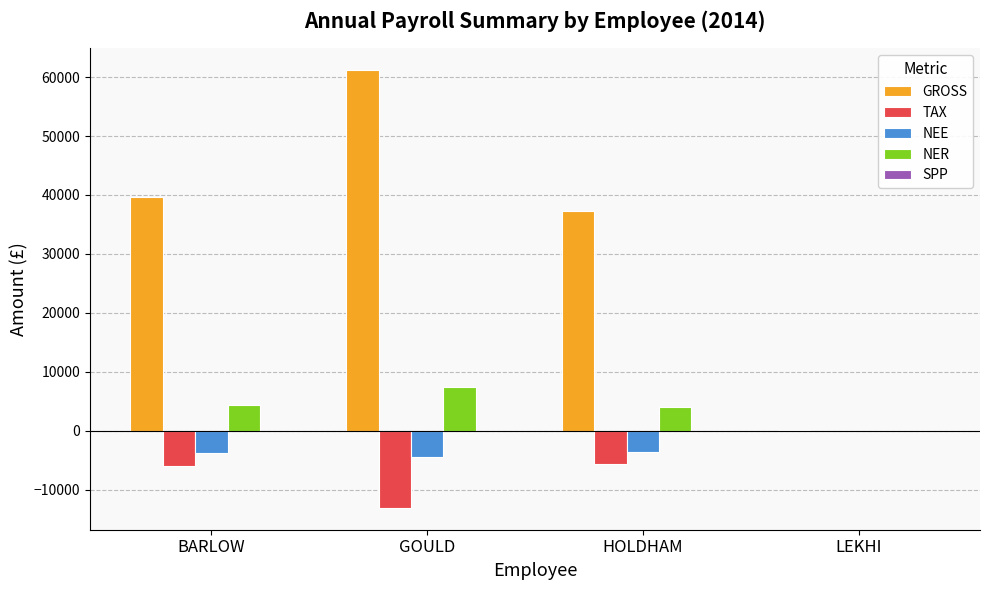

At which category does the chart reach its peak across all series?

GOULD